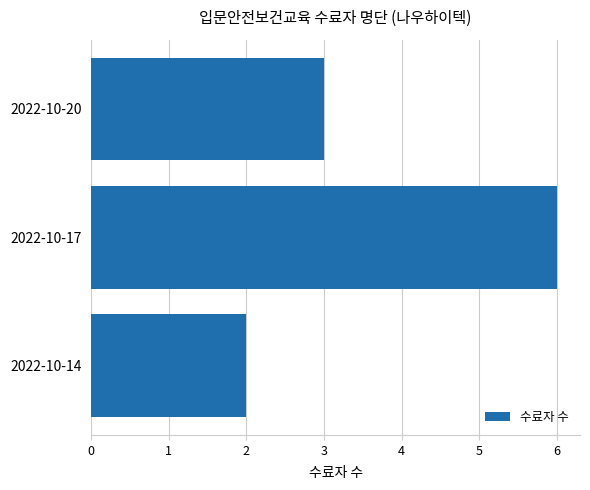

Between 2022-10-17 and 2022-10-20, which is larger?

2022-10-17